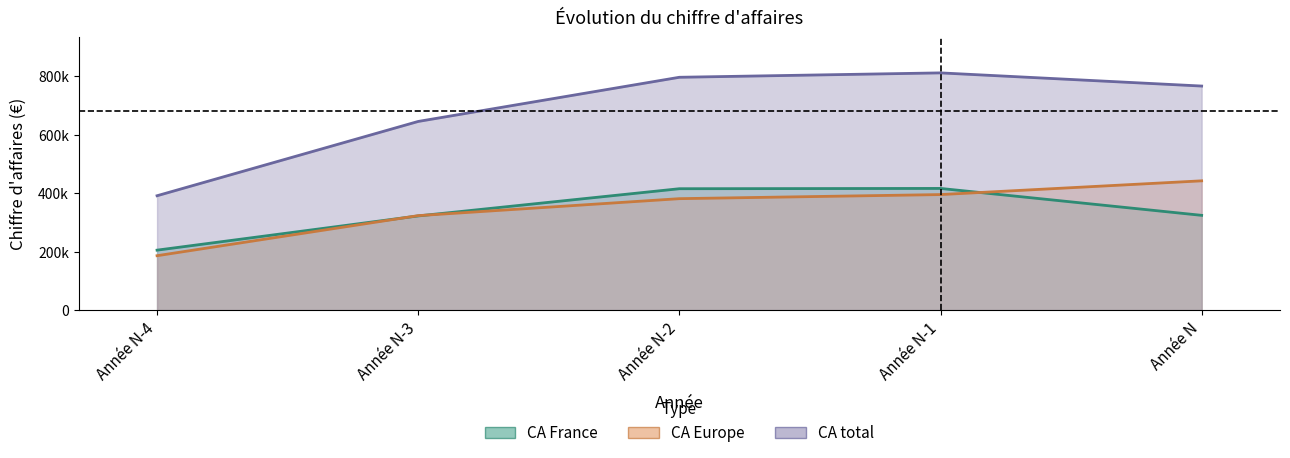

Reading left to right, what are all the values shown in this chart?

CA France: 205000	322000	415000	416000	324000
CA Europe: 186000	323000	381000	395000	442000
CA total: 391000	645000	796000	811000	766000